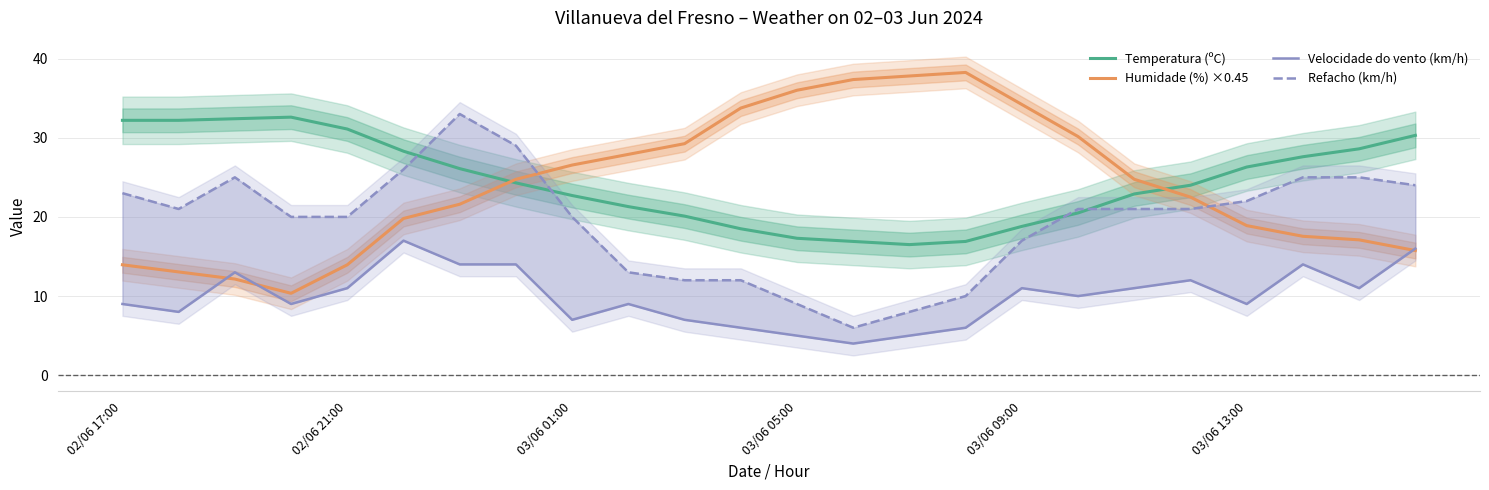

At which category is the sum across all series the highest?

6